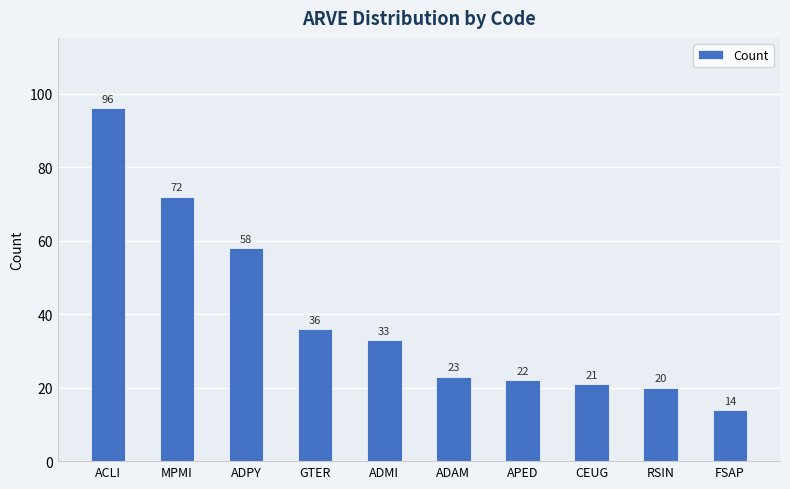

Which label corresponds to the smallest value in the chart?

FSAP